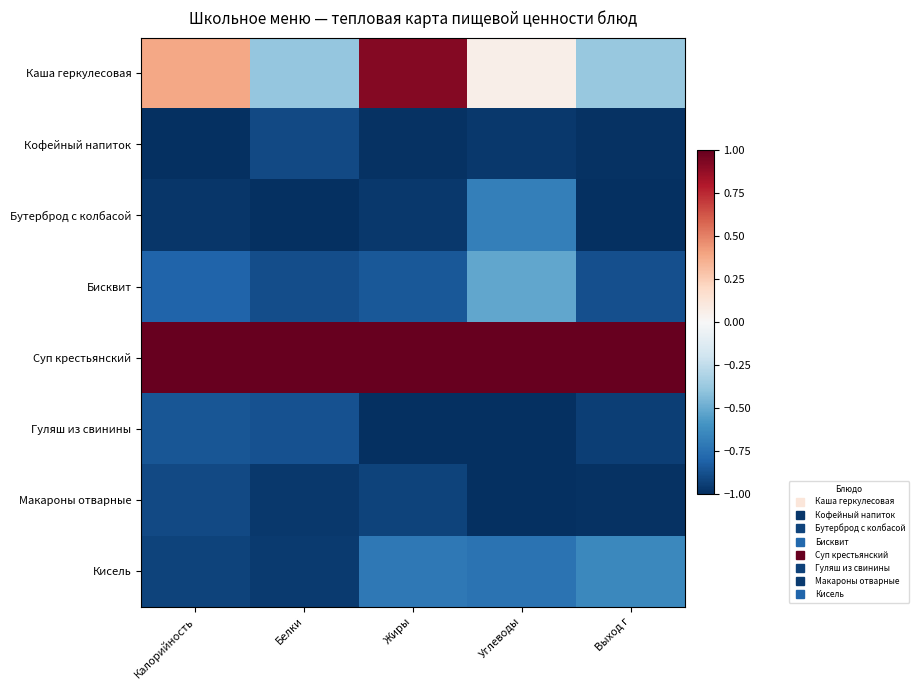

Reading left to right, what are all the values shown in this chart?

Каша геркулесовая: Калорийность=0.4	Белки=-0.4	Жиры=0.9	Углеводы=0.1	Выход г=-0.4
Кофейный напиток: Калорийность=-1.0	Белки=-0.9	Жиры=-1.0	Углеводы=-1.0	Выход г=-1.0
Бутерброд с колбасой: Калорийность=-1.0	Белки=-1.0	Жиры=-1.0	Углеводы=-0.7	Выход г=-1.0
Бисквит: Калорийность=-0.8	Белки=-0.9	Жиры=-0.8	Углеводы=-0.5	Выход г=-0.9
Суп крестьянский: Калорийность=1.0	Белки=1.0	Жиры=1.0	Углеводы=1.0	Выход г=1.0
Гуляш из свинины: Калорийность=-0.9	Белки=-0.9	Жиры=-1.0	Углеводы=-1.0	Выход г=-0.9
Макароны отварные: Калорийность=-0.9	Белки=-1.0	Жиры=-0.9	Углеводы=-1.0	Выход г=-1.0
Кисель: Калорийность=-0.9	Белки=-1.0	Жиры=-0.7	Углеводы=-0.7	Выход г=-0.6